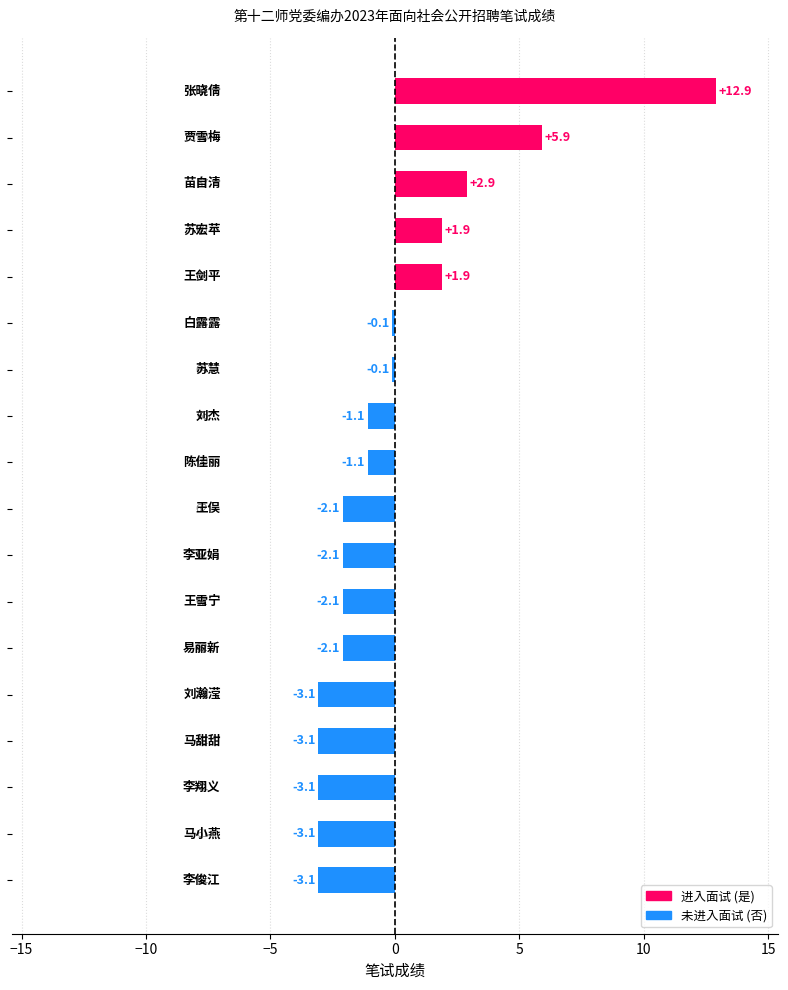

What is the difference between the maximum and minimum values?

16.0